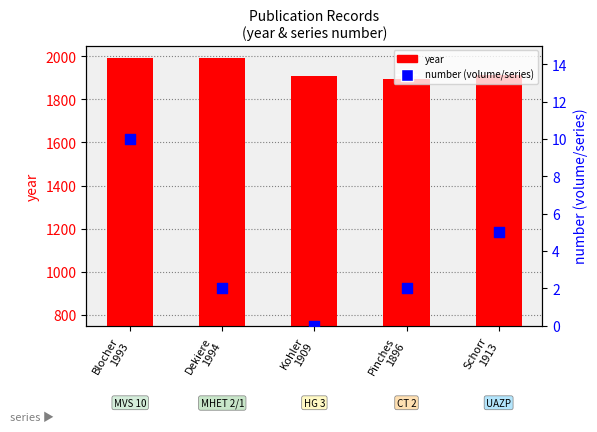

Which series reaches the maximum Y coordinate?

year